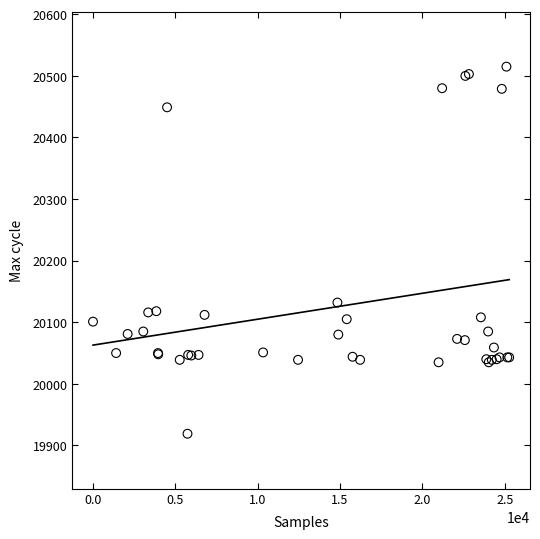

What Y value in the scatter plot is closest to 20217?

20132